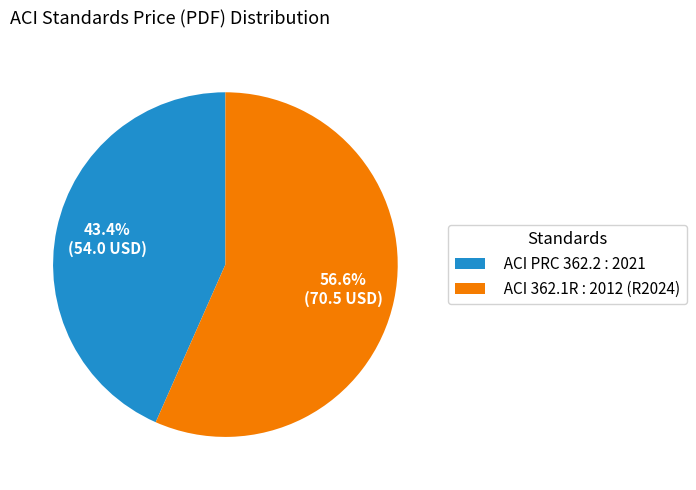

The ACI PRC 362.2 : 2021 slice represents 43% of the pie. True or false?

True